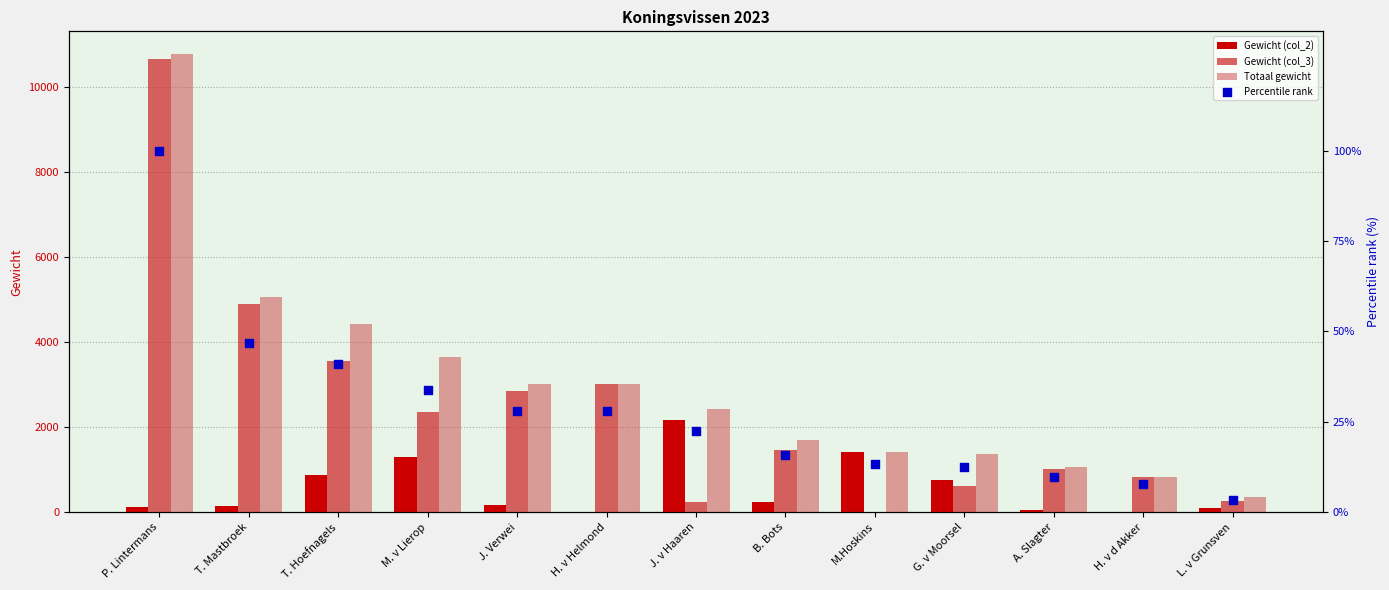

Which series has the largest Y range (max minus min)?

Gewicht (col_3)